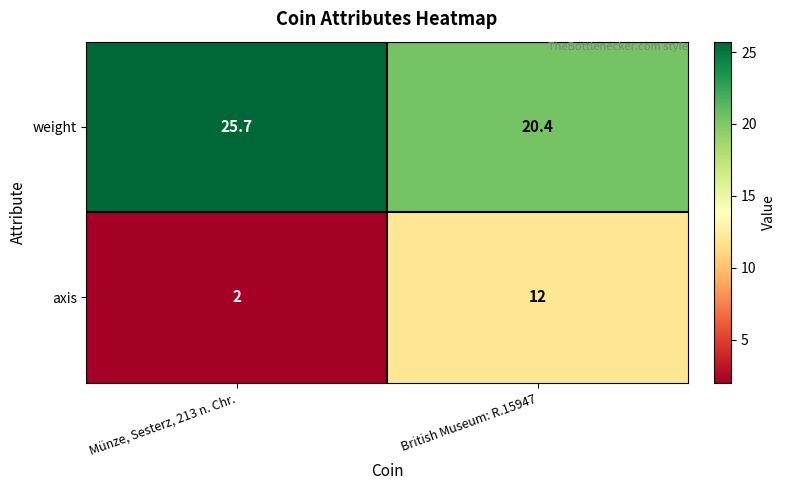

Which category has the lowest value across all series?

Münze, Sesterz, 213 n. Chr.